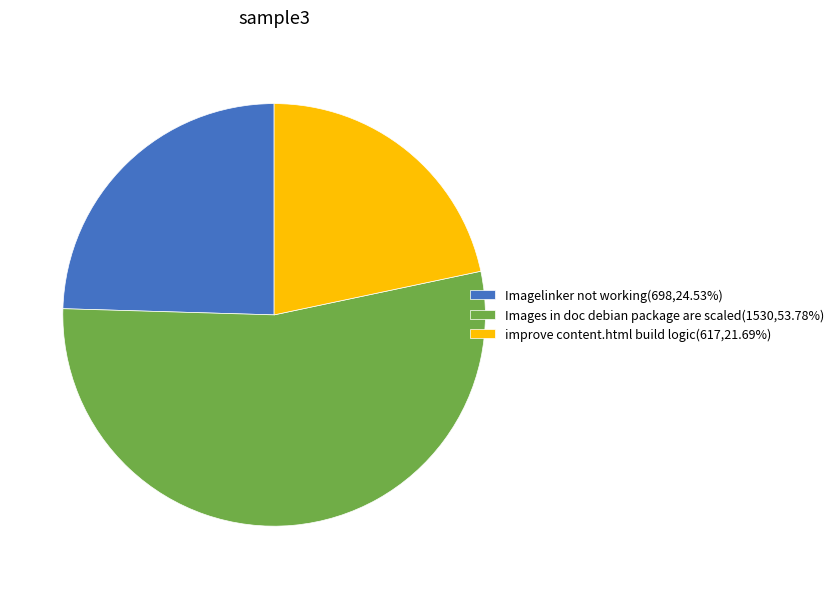

Rank the categories by value from lowest to highest.

improve content.html build logic, Imagelinker not working, Images in doc debian package are scaled